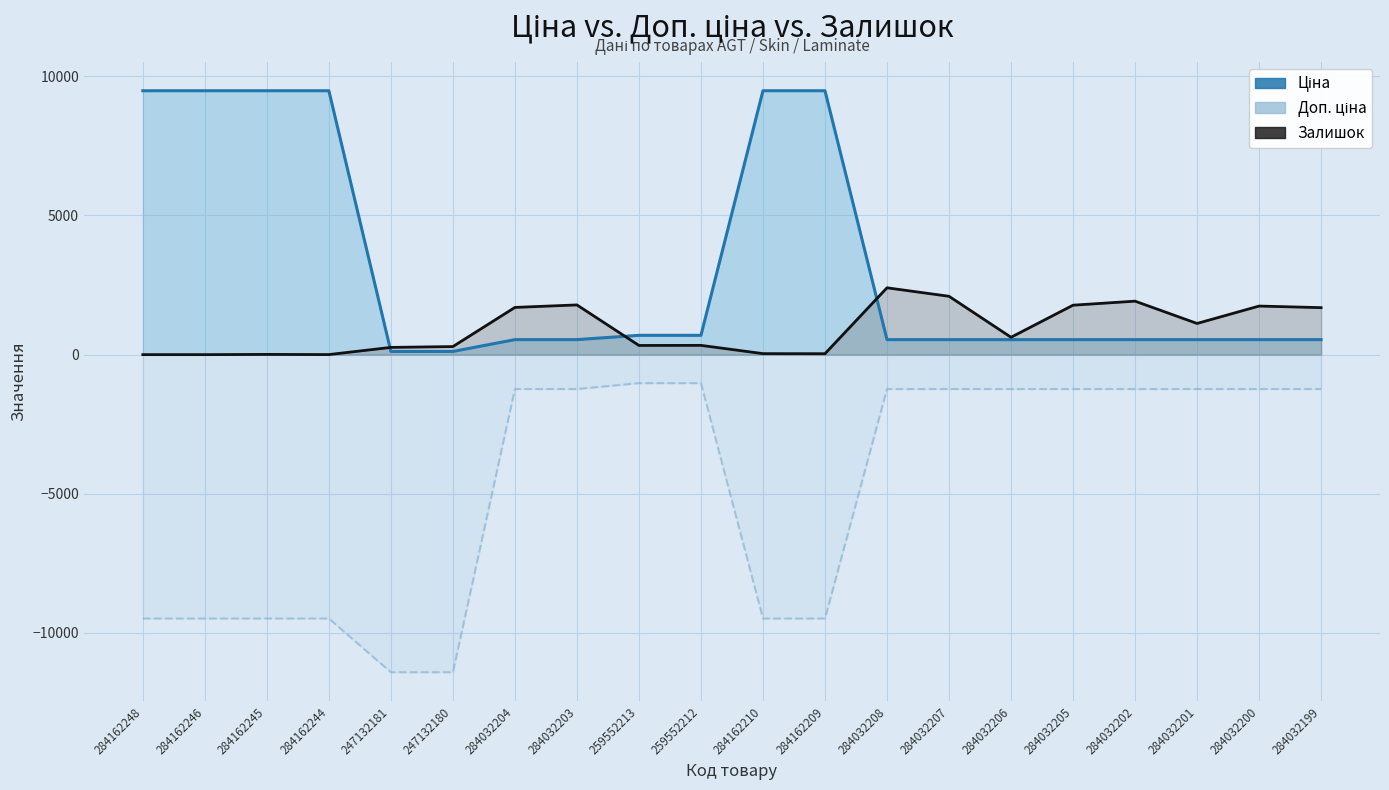

How many interior local valleys (lower than both neighbors) does the data have?

5